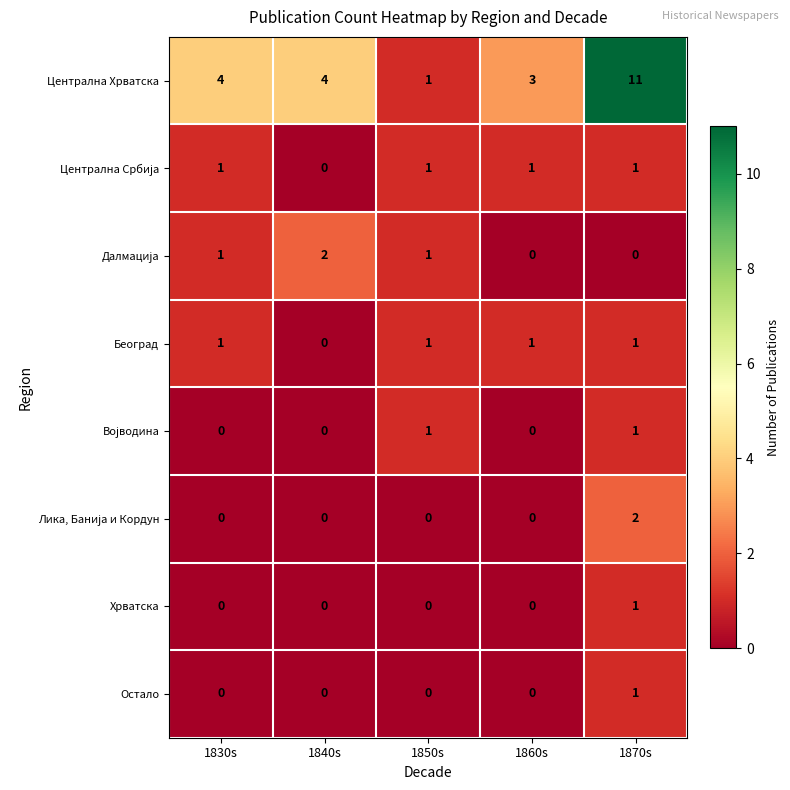

What is the sum of the Централна Хрватска values at 1860s and 1830s?

7